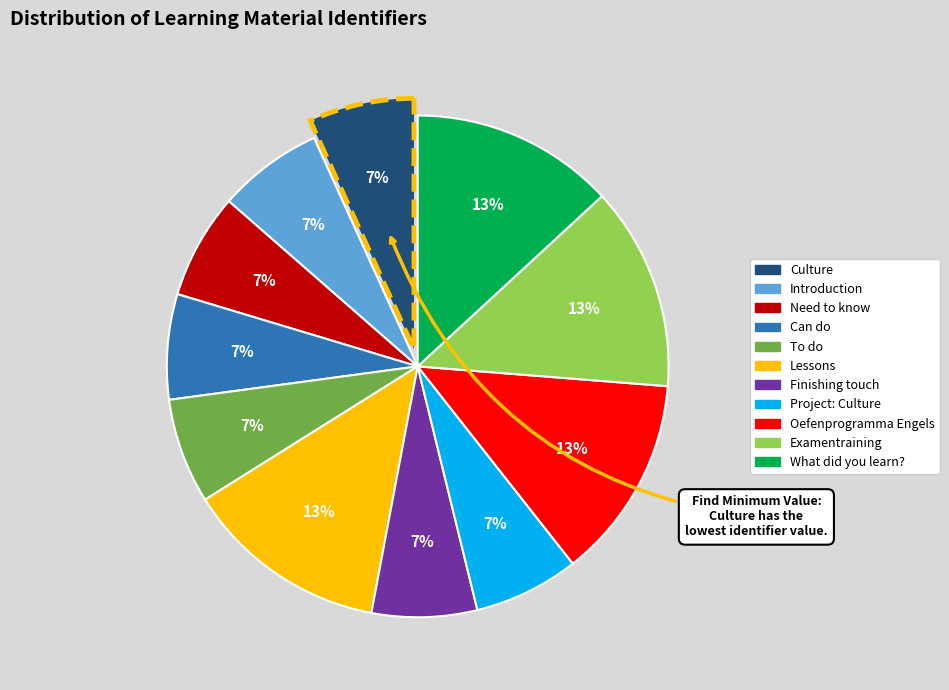

Is there a majority slice in this chart?

No